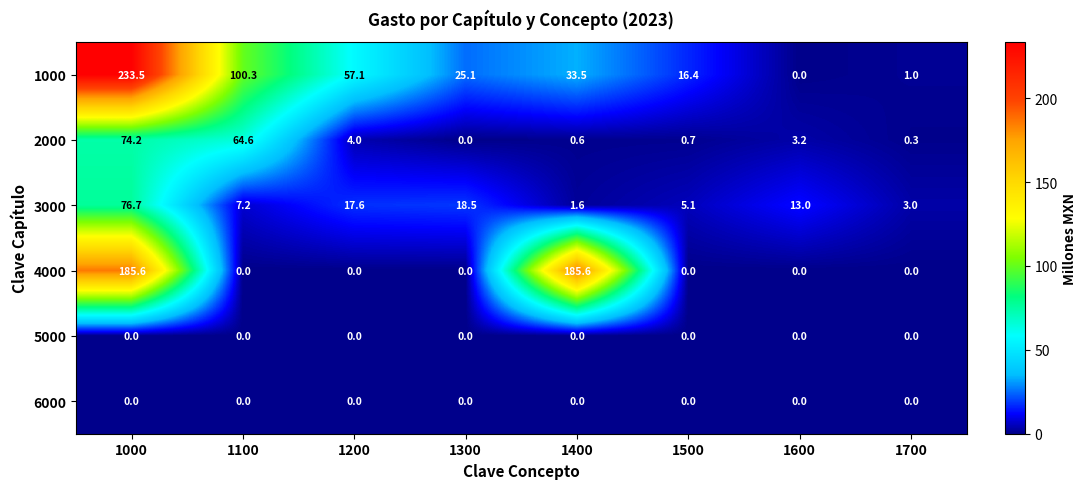

At which label is 2000 closest to 37?

1100